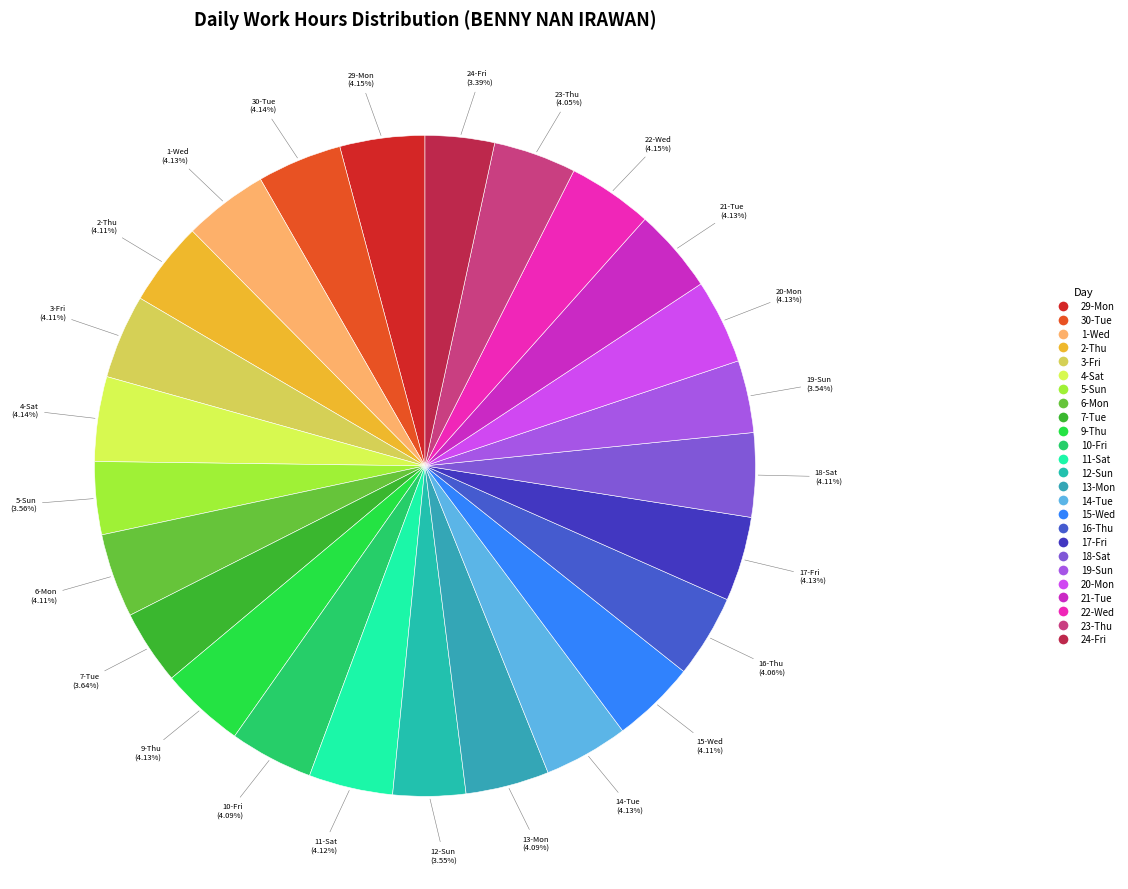

Between 9-Thu and 5-Sun, which is larger?

9-Thu